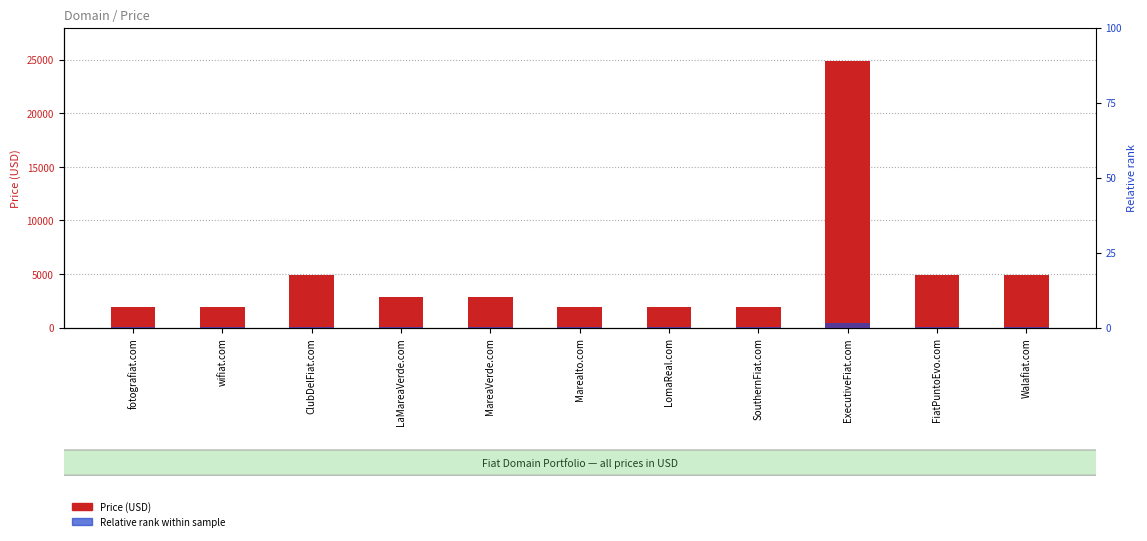

What is the average value of the Price (USD) series?

4979